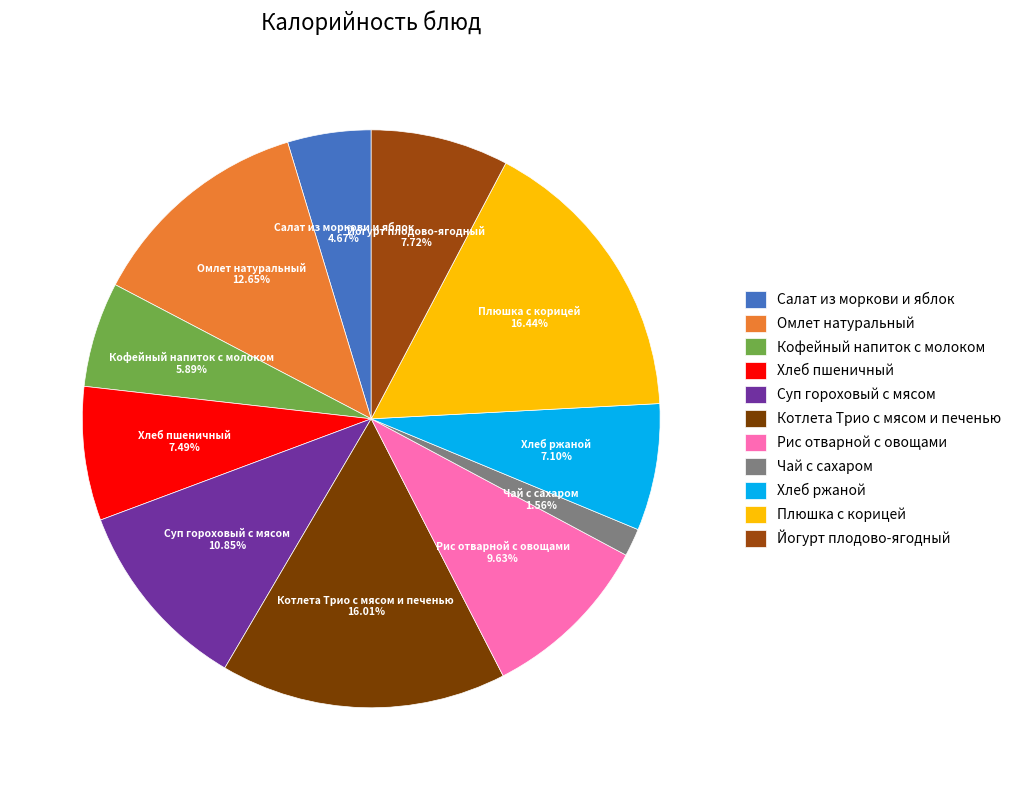

Which category has the smallest portion of the pie?

Чай с сахаром